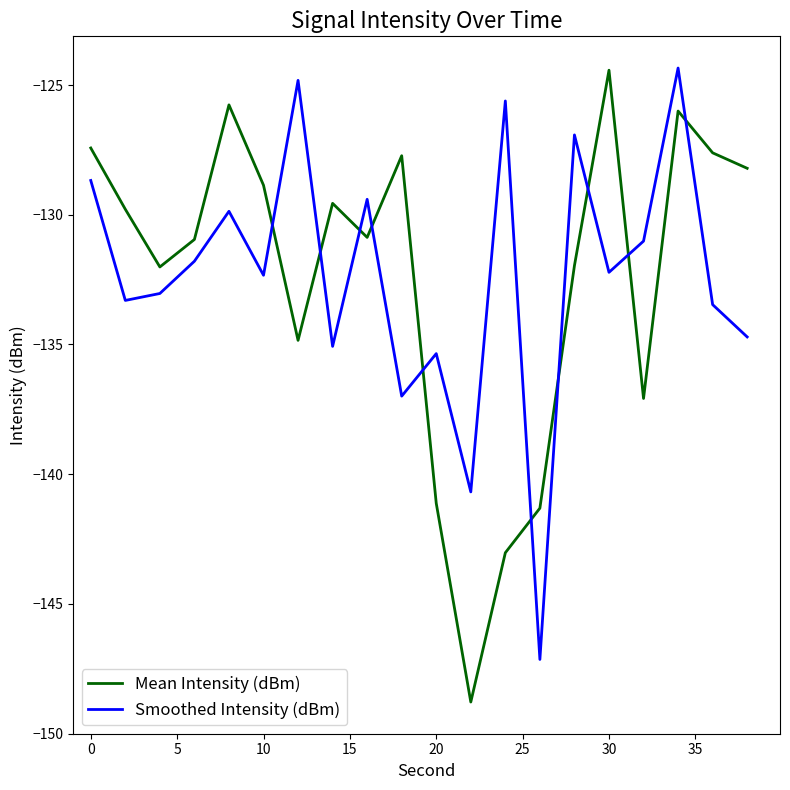

How many values in the Smoothed Intensity (dBm) series are below -132?

11